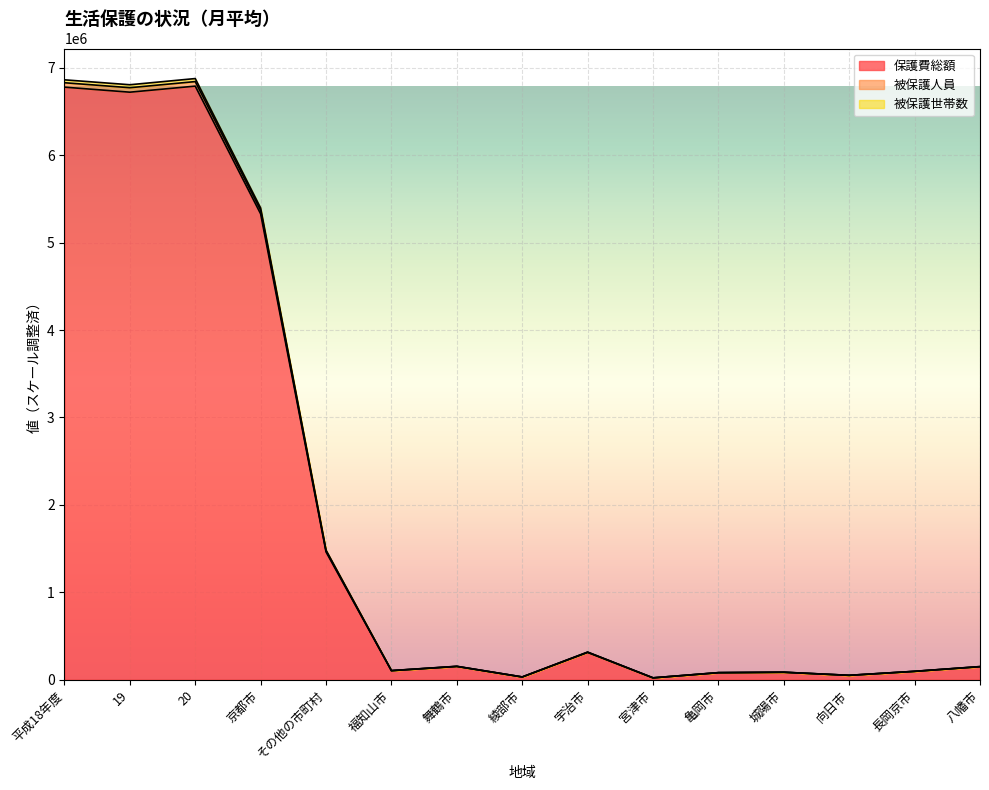

True or false: 被保護世帯数 has more than 0 points higher than both neighbors.

True